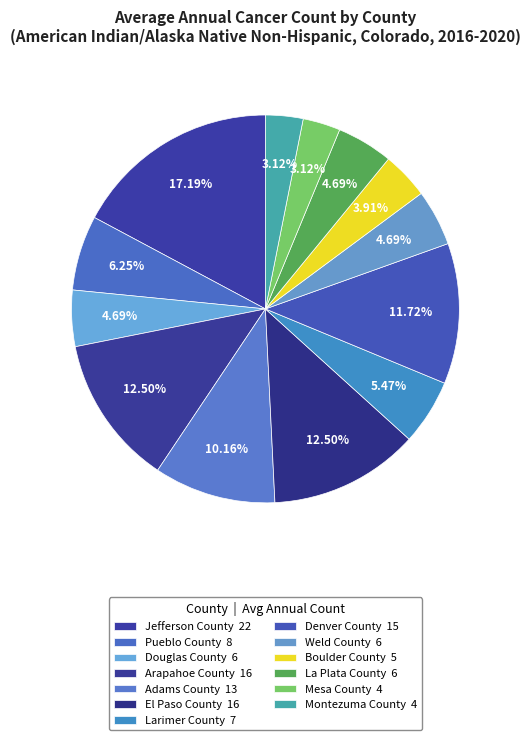

To the nearest percent, what is the combined percentage of Mesa County and Weld County?

8%